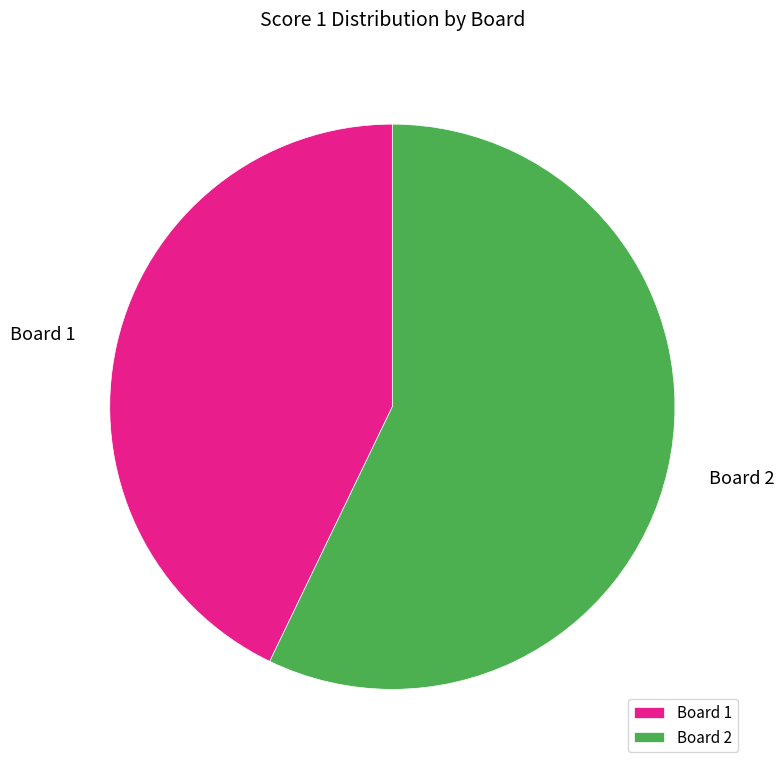

Do Board 2 and Board 1 together represent more than half of the pie?

Yes